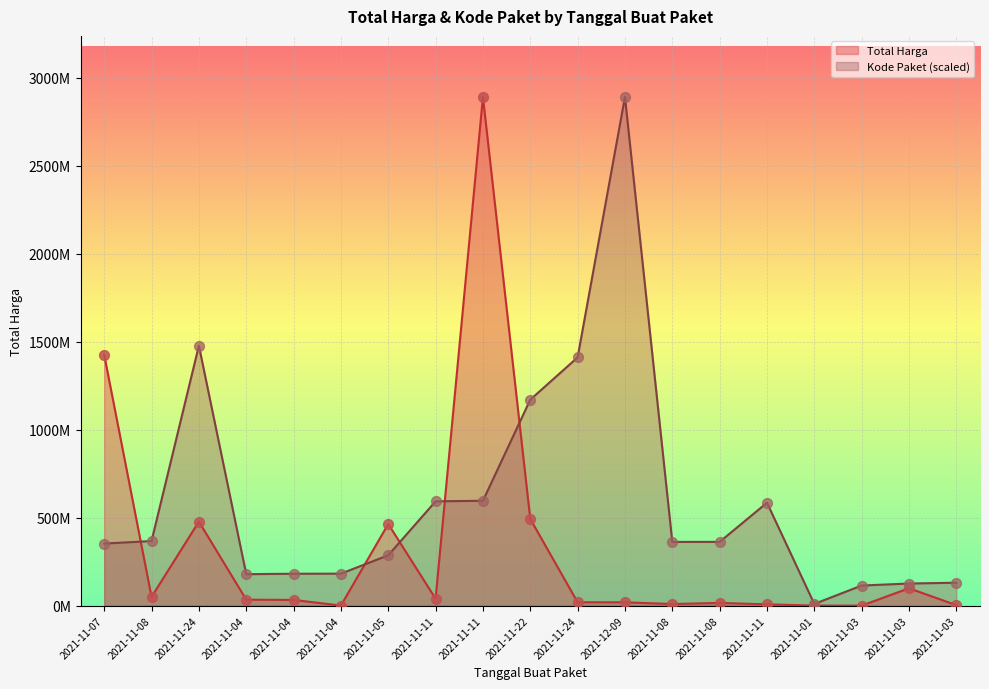

Is the value of Total Harga at 2021-11-04 greater than the value of Kode Paket at 2021-11-03?

No